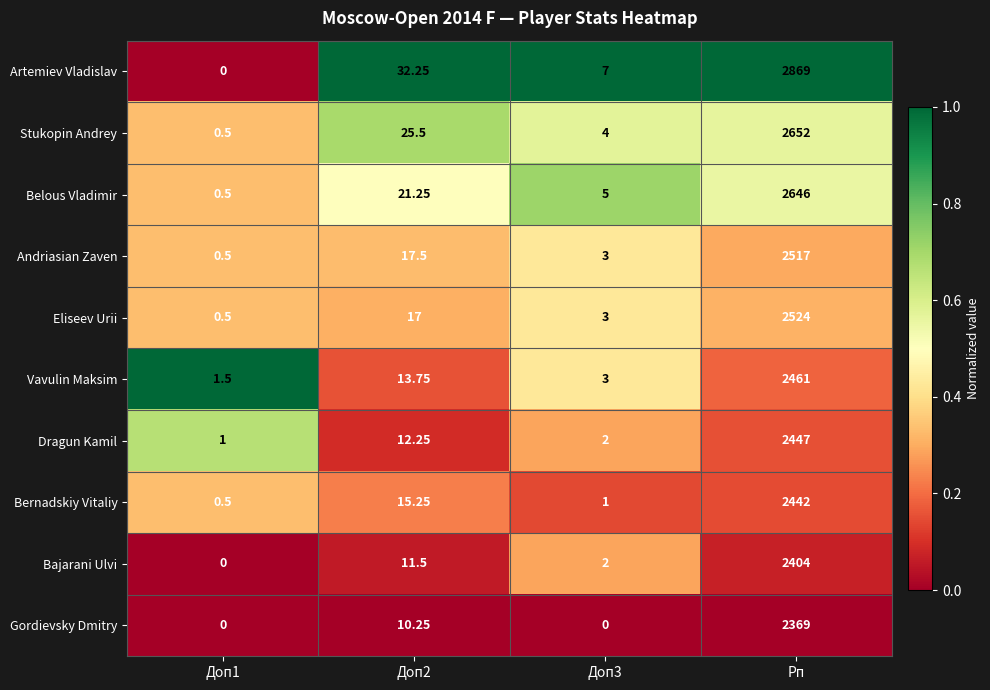

What is the total value across all series at Доп3?

30.0